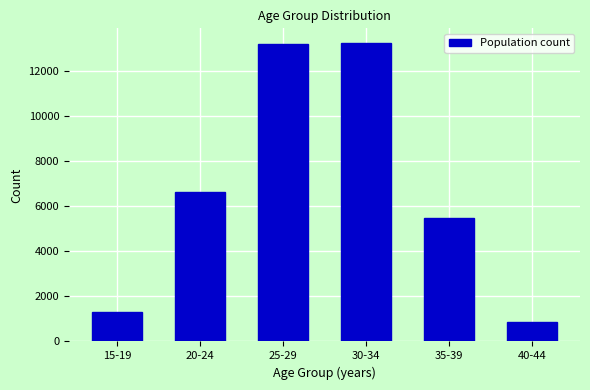

What is the maximum value shown in the chart?

13246